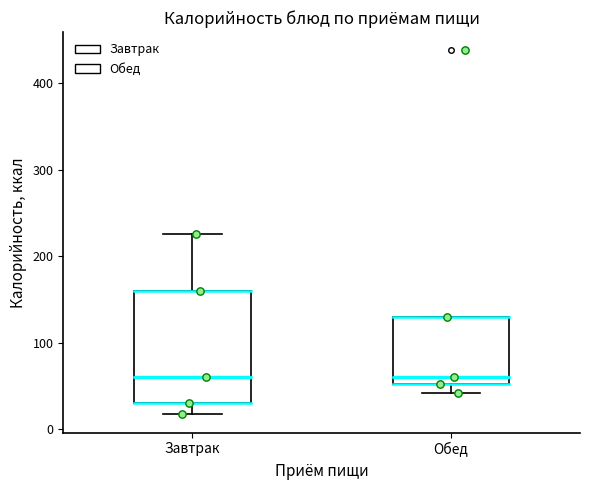

Which box is the tallest, from its lower edge to its upper edge?

Завтрак